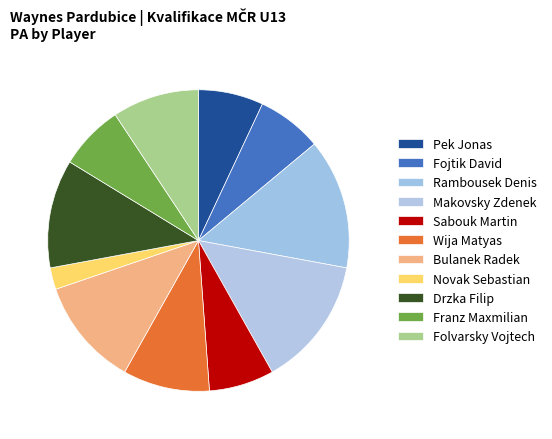

Count the number of slices in the pie.

11